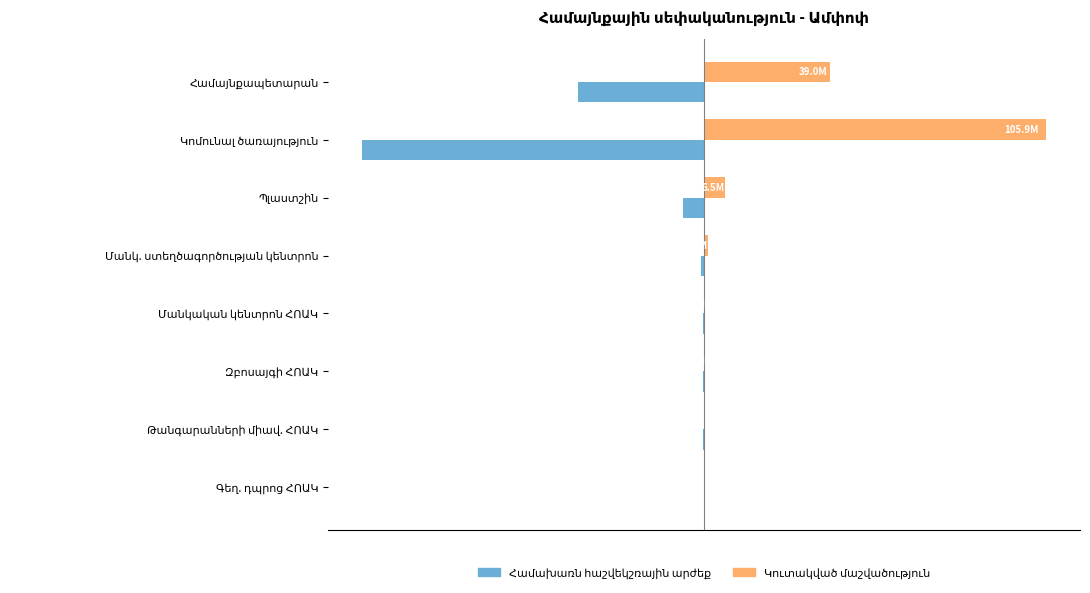

What is the sum of all Կուտակված մաշվածություն values?

153507380